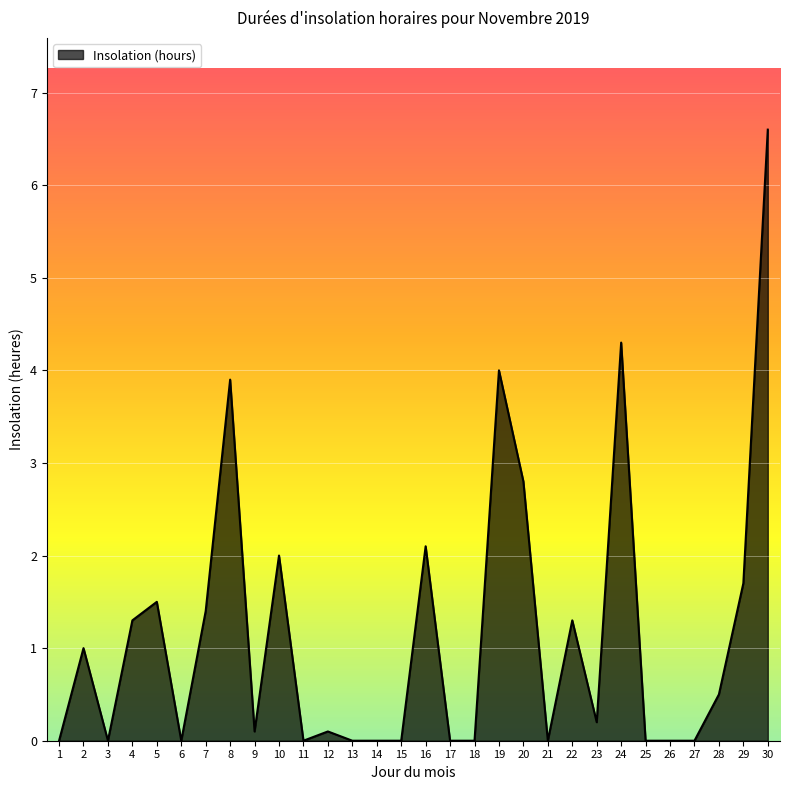

What is the sum of the values at 12 and 22?

1.4